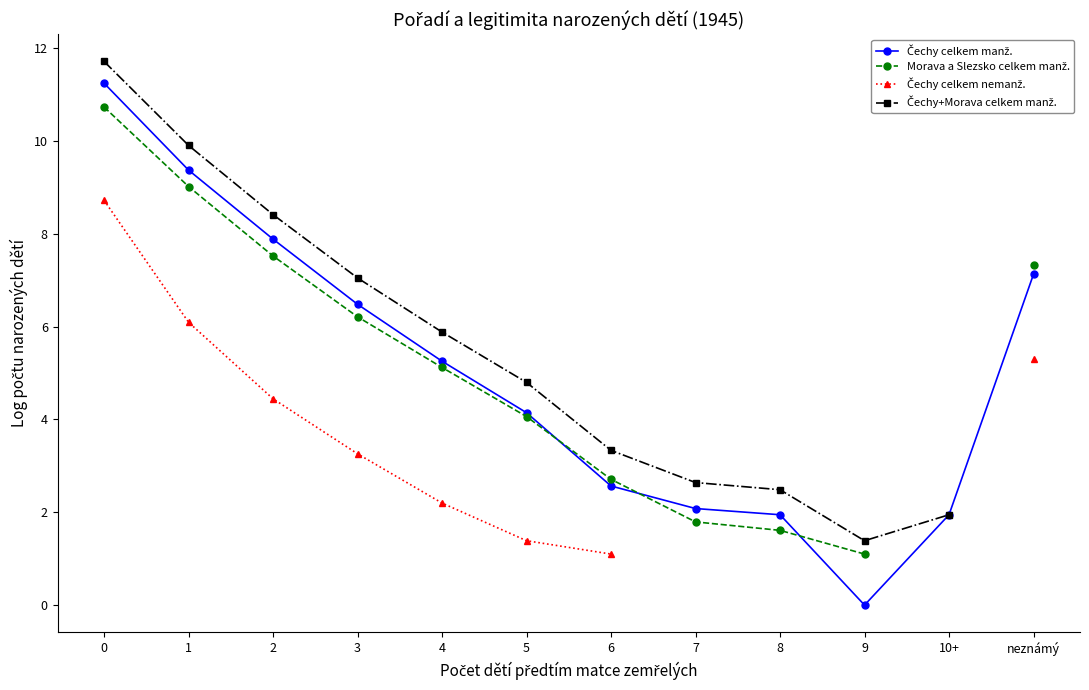

True or false: Čechy celkem nemanž. has more than 0 interior local peaks.

False